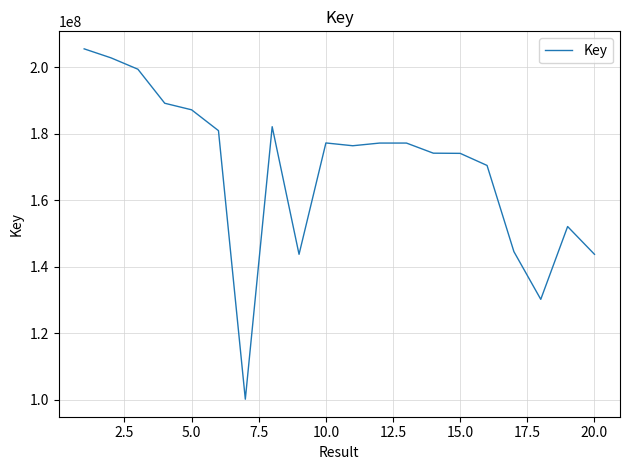

Does the chart have visible grid lines?

Yes